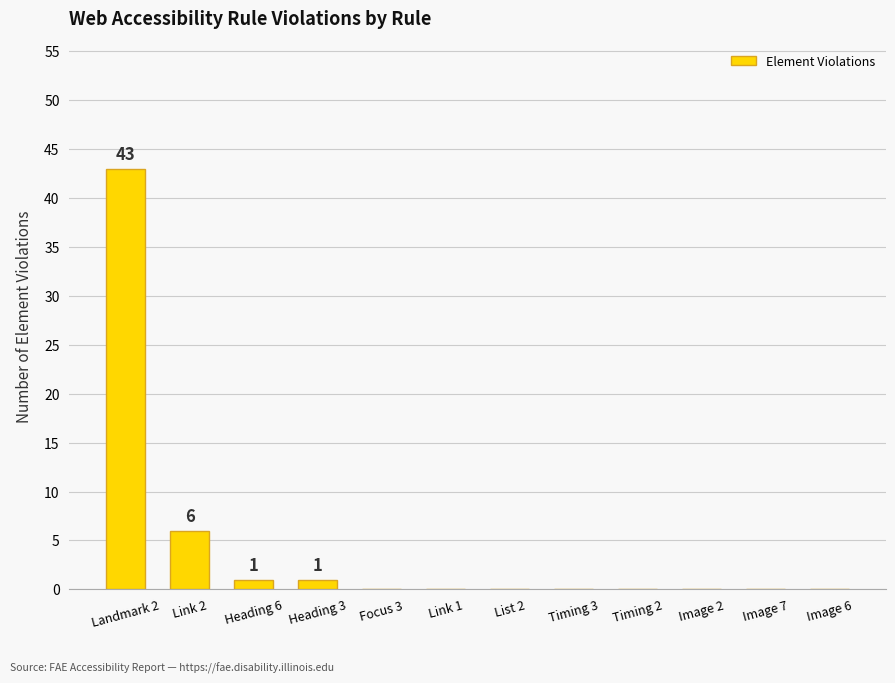

Where is the data nearest to the value 21?

Link 2